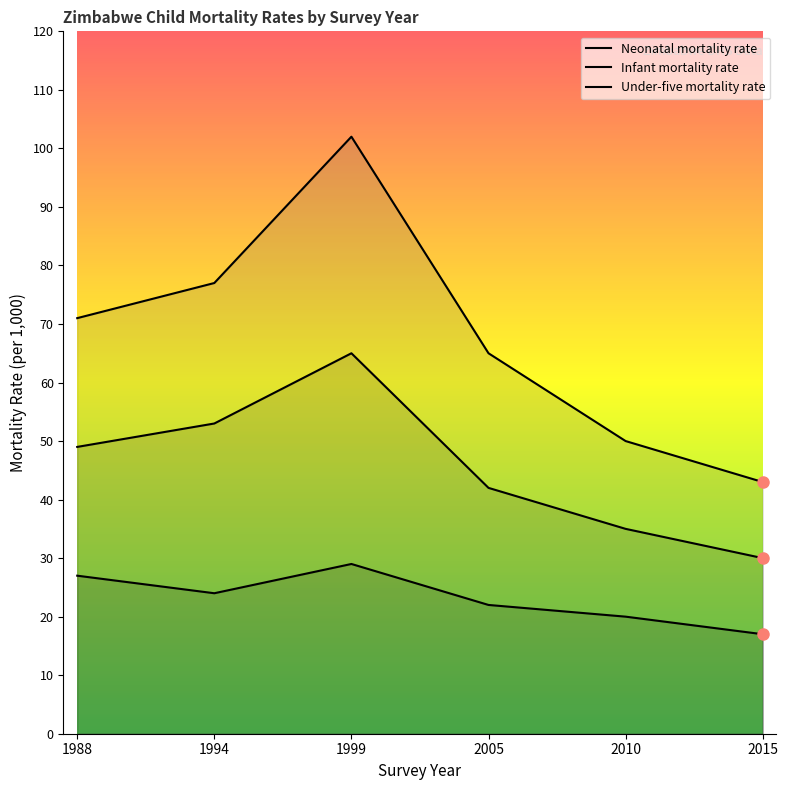

Count the Infant mortality rate values in the range 35 to 53.

4